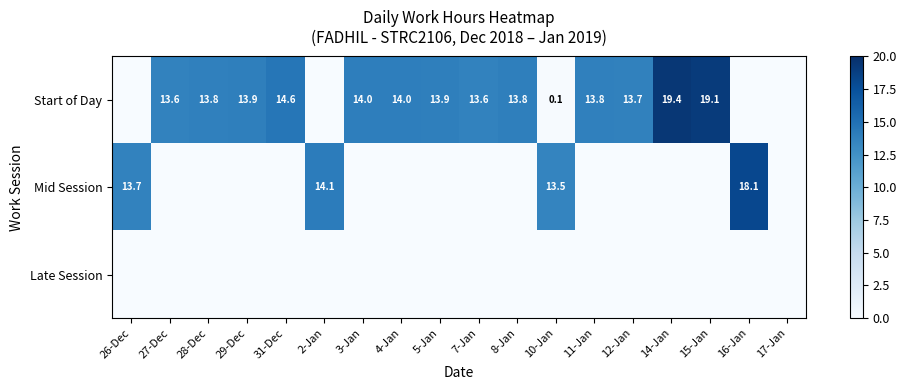

What is the difference between the Start of Day values at 10-Jan and 4-Jan?

13.9